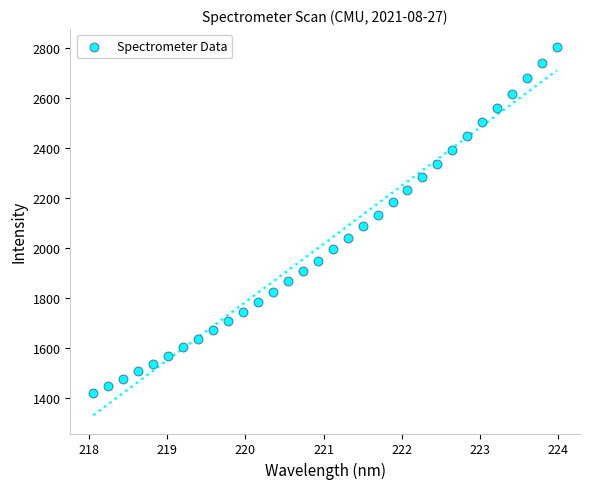

What is the range of X values (max minus min)?

5.9